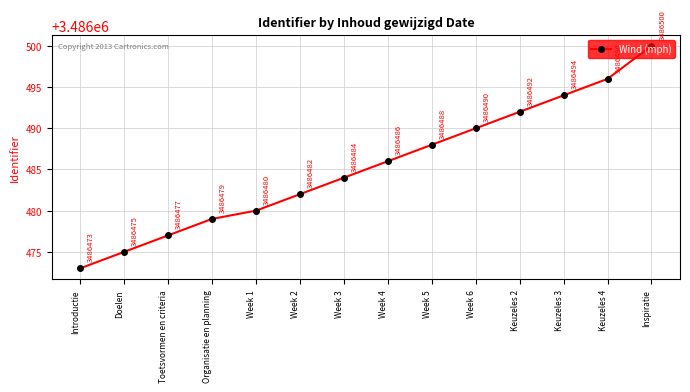

At which label is the value closest to 3486486?

Week 4